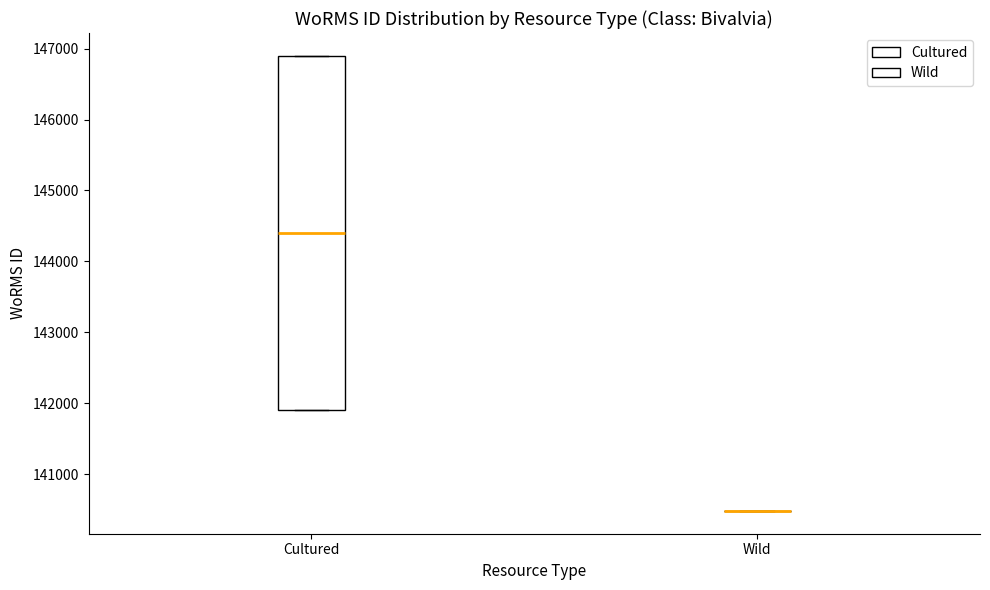

Comparing the boxes themselves (not the whiskers), which one is the tallest?

Cultured